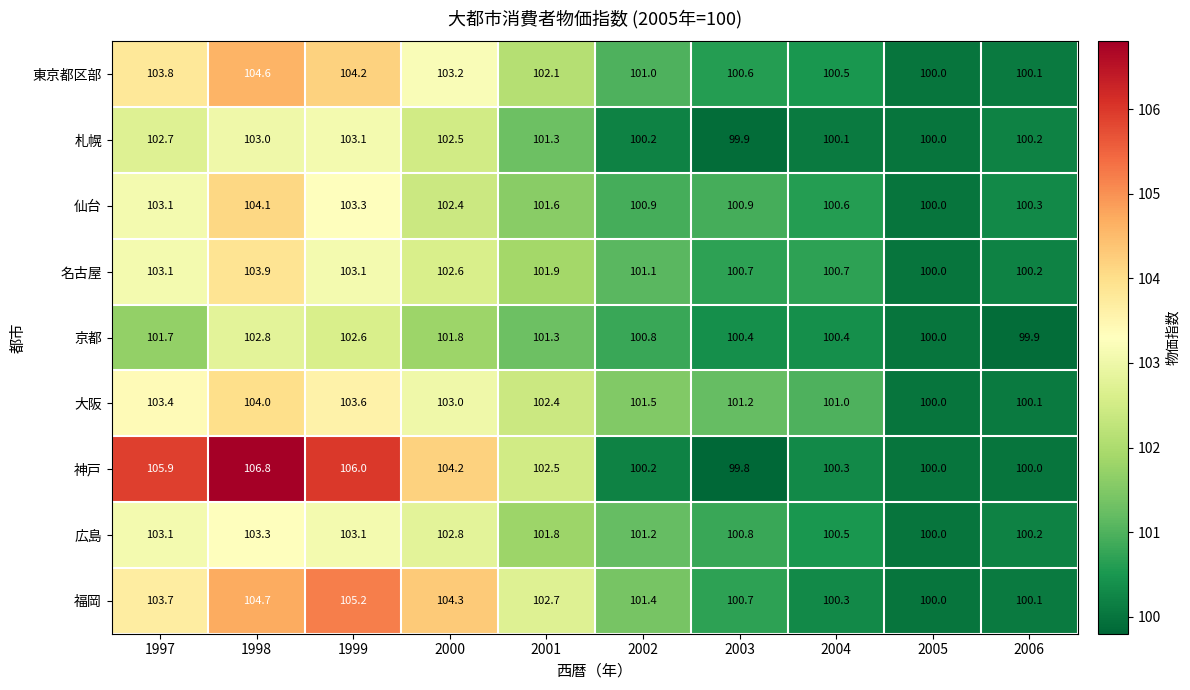

The 神戸 series shows 168.4 at 2002. True or false?

False